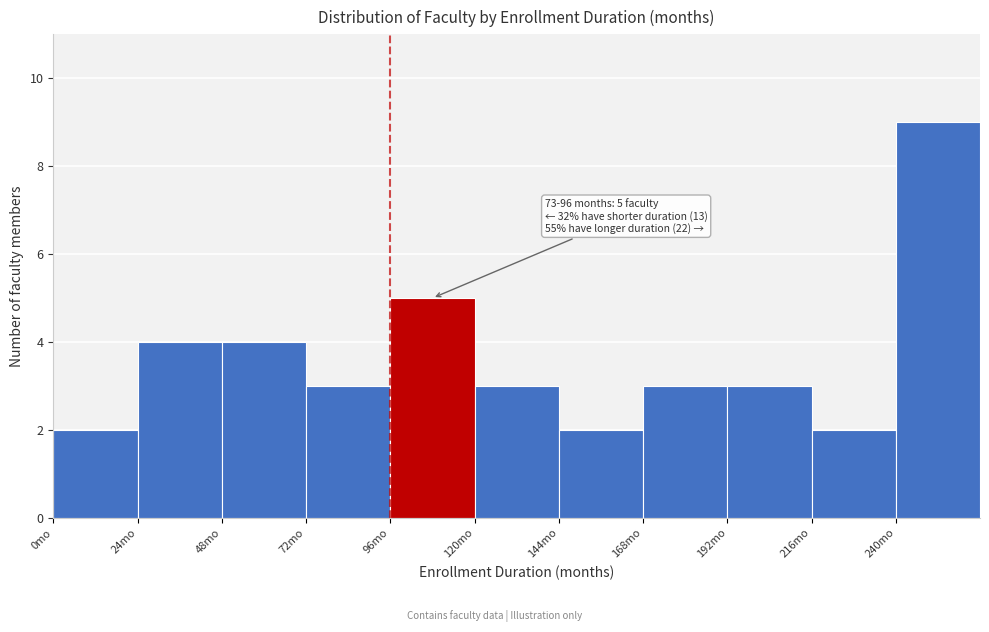

Which range on the x-axis has the tallest bar?

240 to 264